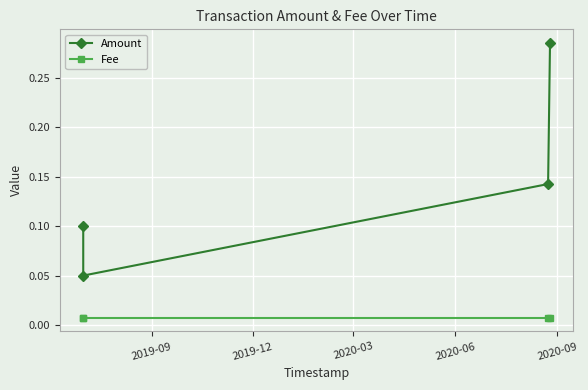

What is the spread (max minus min) of values at 2020-03?

0.1